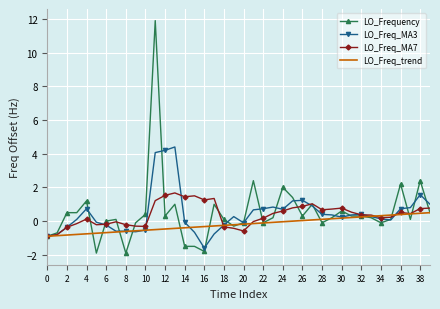

What are all the series names shown in the legend?

LO_Frequency, LO_Freq_MA3, LO_Freq_MA7, LO_Freq_trend